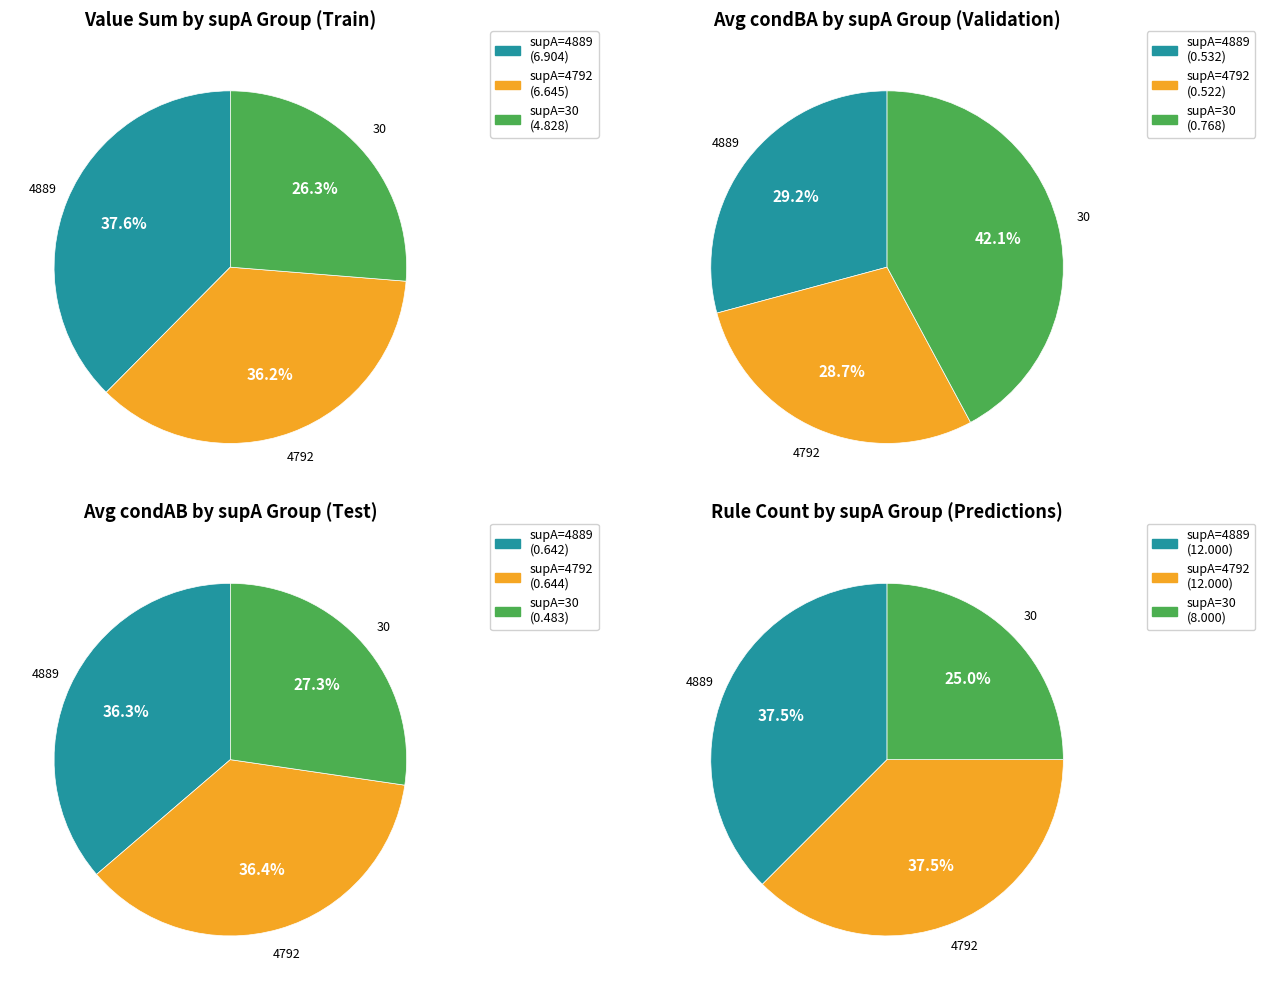

Is 4889-radio the majority of the pie?

No